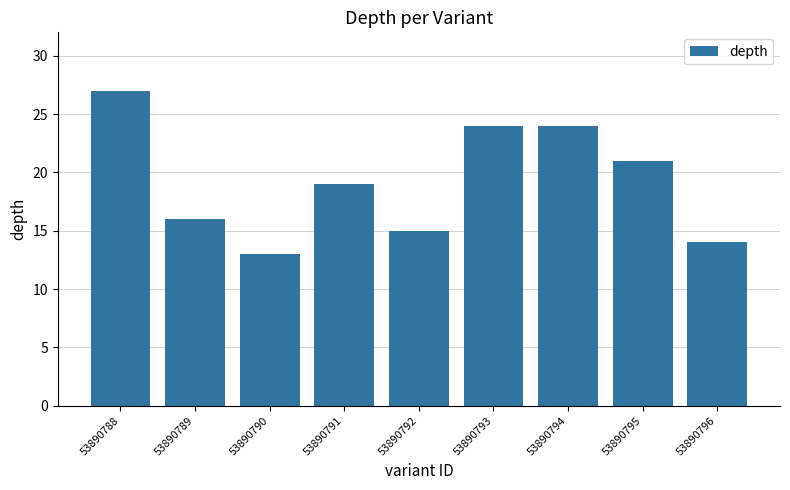

What is the difference between the values at 53890795 and 53890792?

6